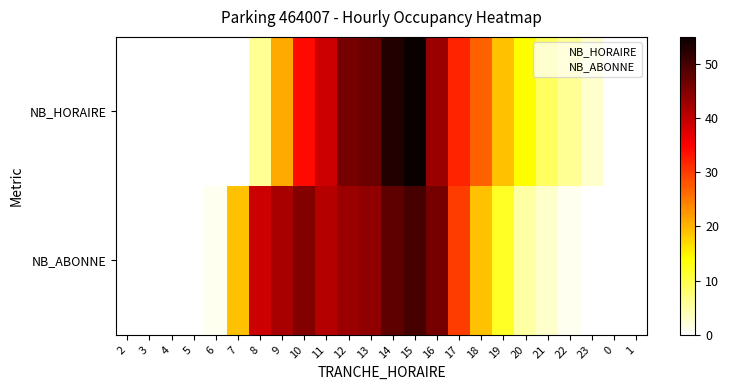

Between 15 and 0, which is larger?

15